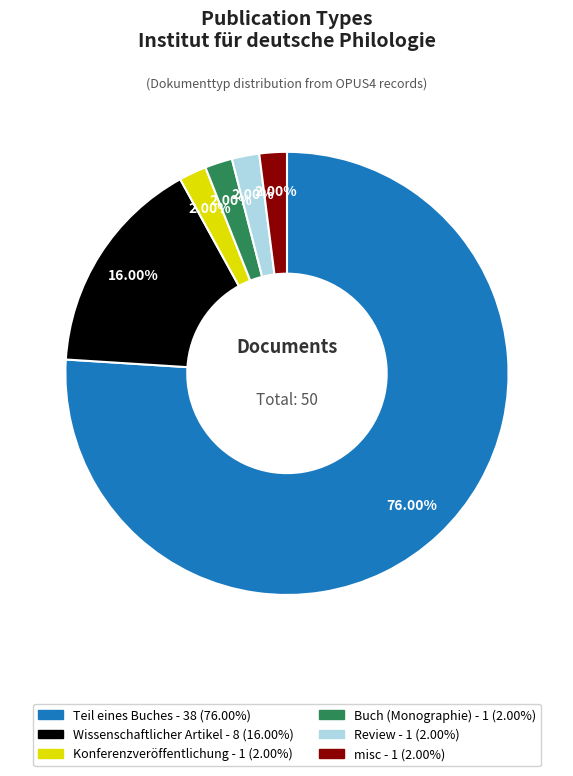

To the nearest percent, what portion does Wissenschaftlicher Artikel represent?

16%